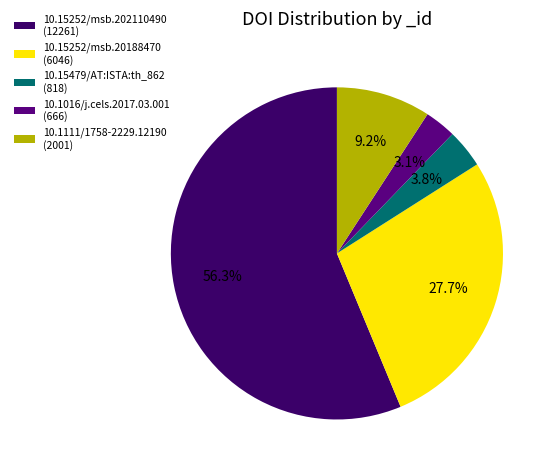

Approximately how many times larger is the value at 10.1111/1758-2229.12190 compared to 10.15252/msb.20188470?

0.3